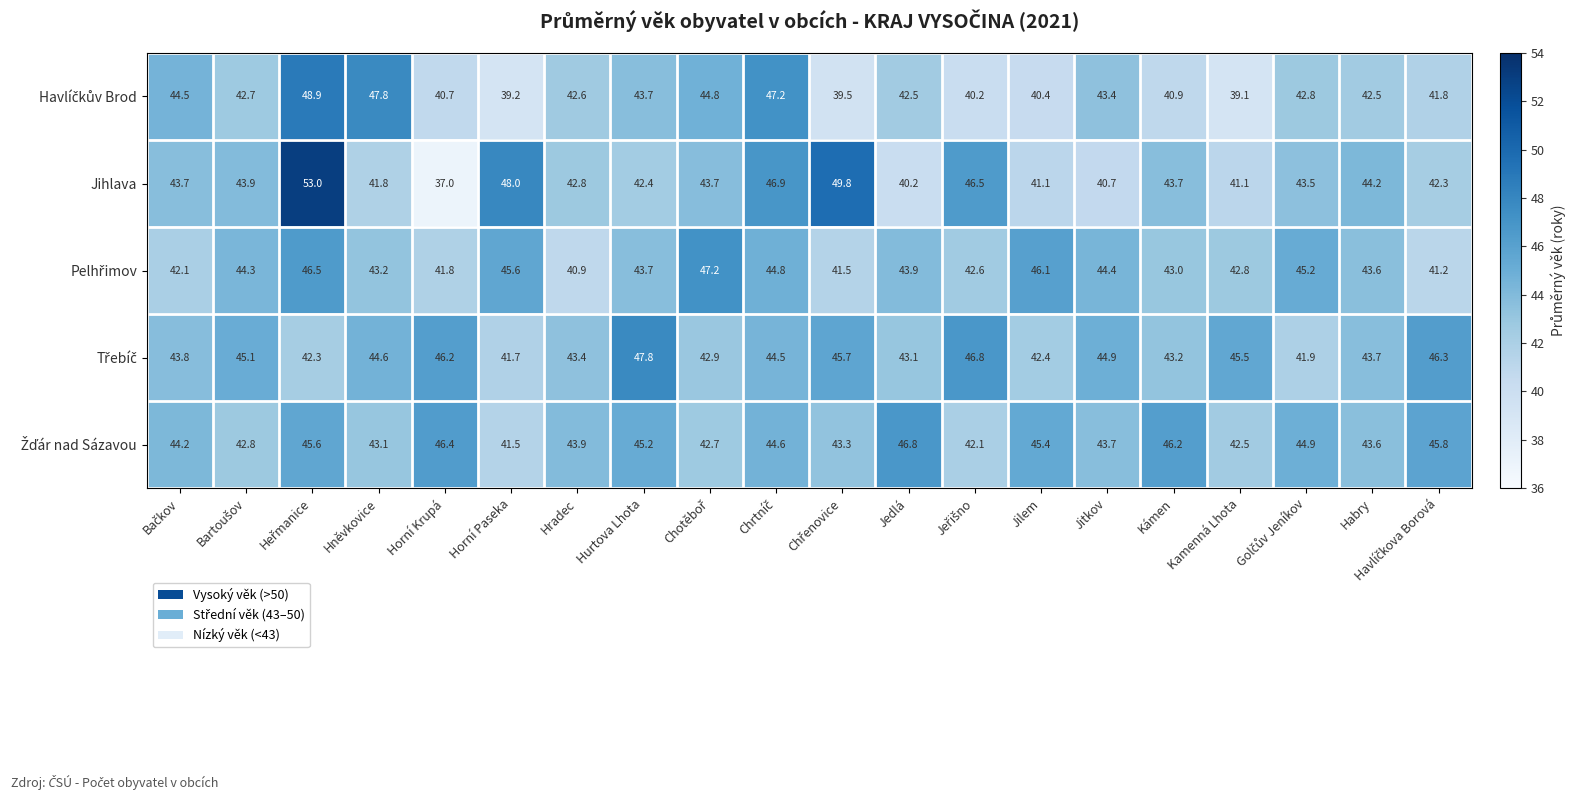

Count the number of data series in this chart.

5